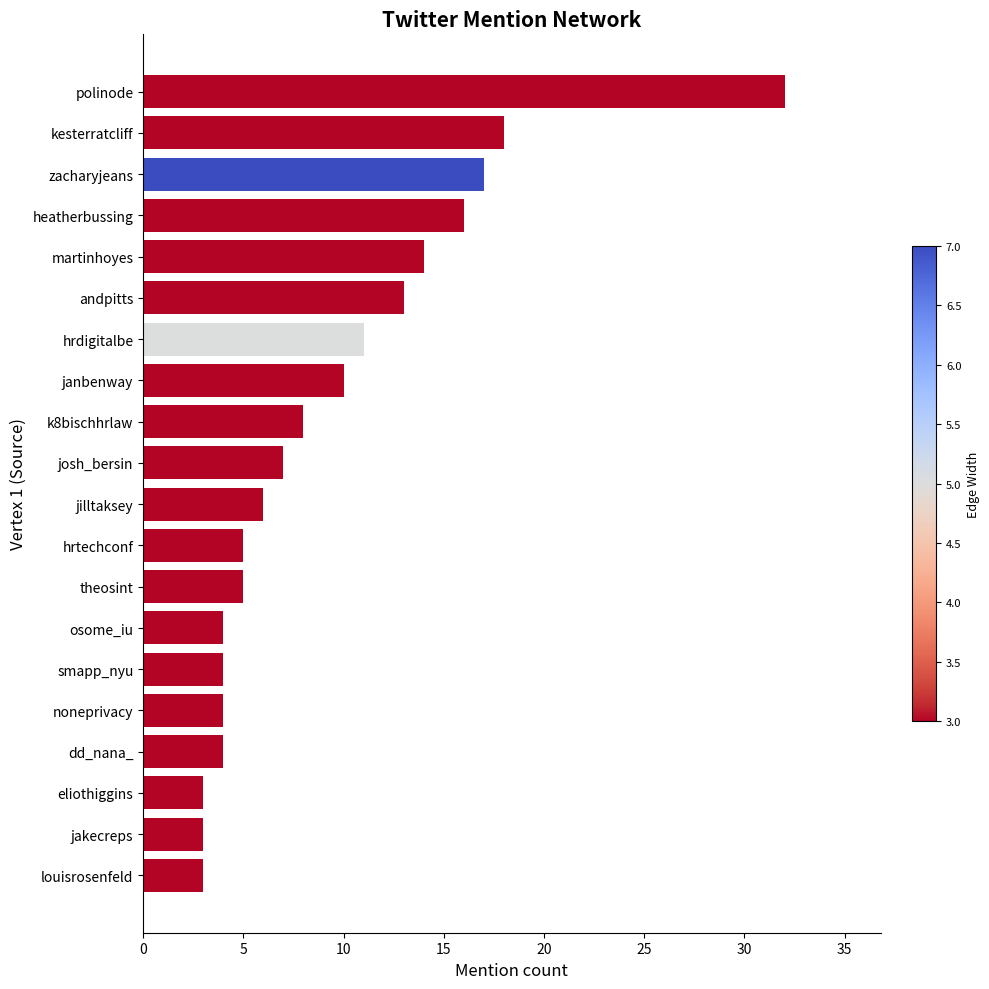

Read the value at heatherbussing.

16